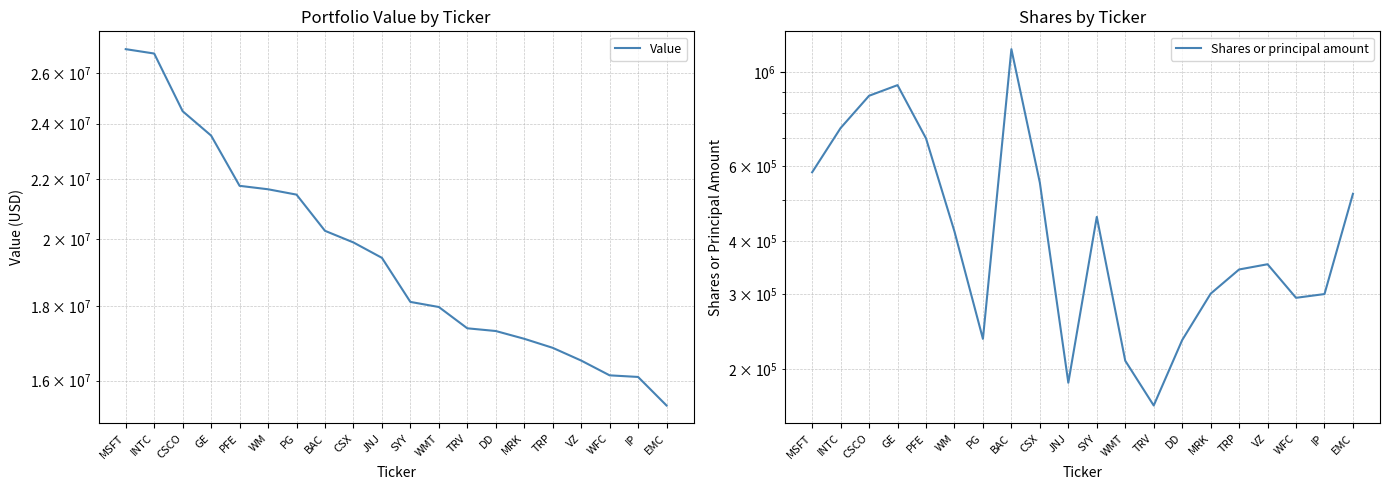

True or false: Shares or principal amount and Value cross at least once.

False